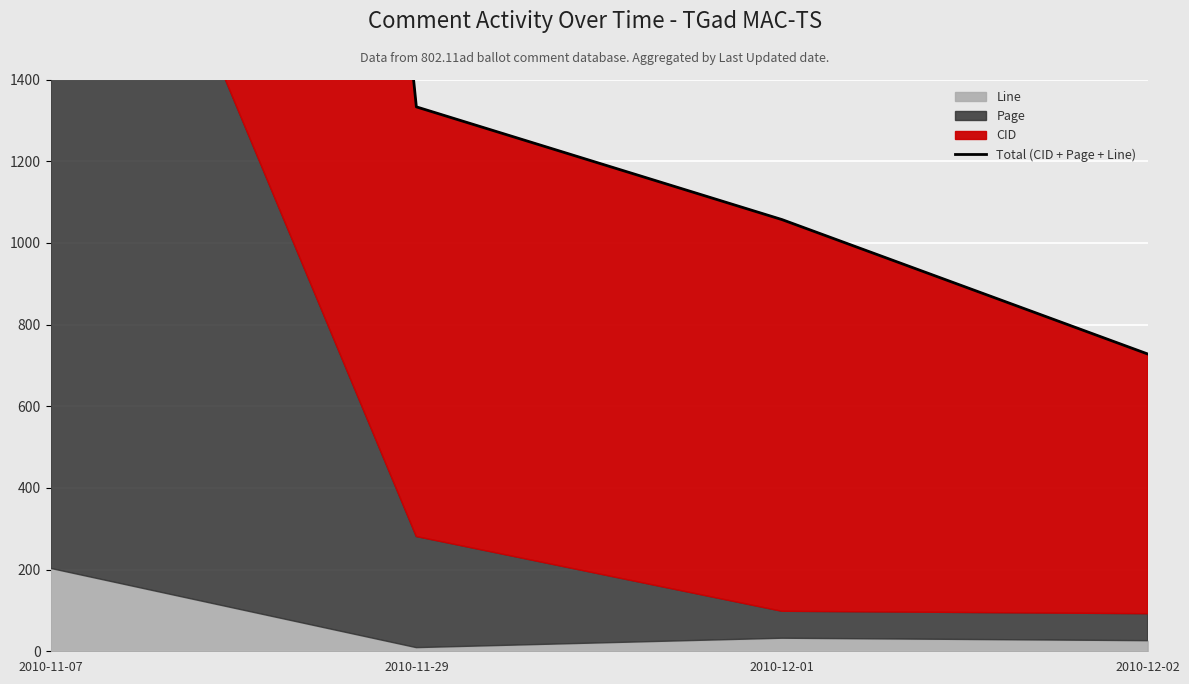

What is the change in value from 2010-12-01 to 2010-12-02?

-329